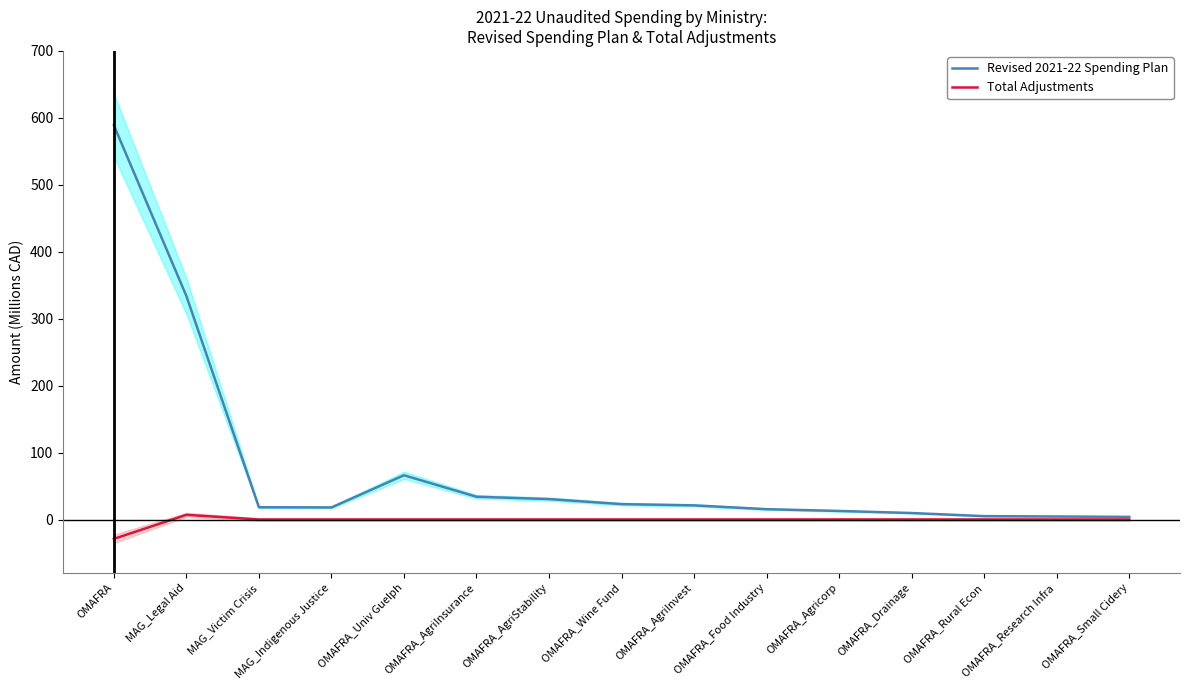

Which series has the widest spread of values?

Revised 2021-22 Spending Plan